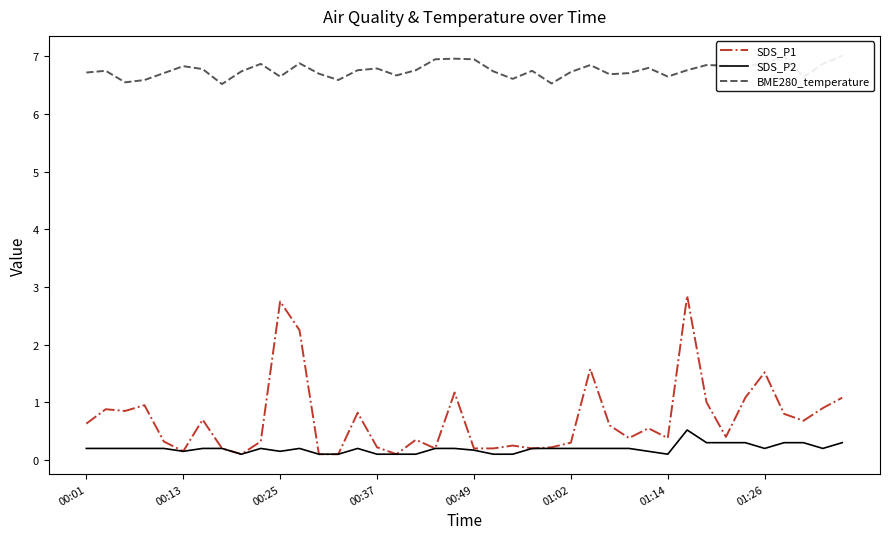

What is the difference between the highest and lowest values at 16?

6.6